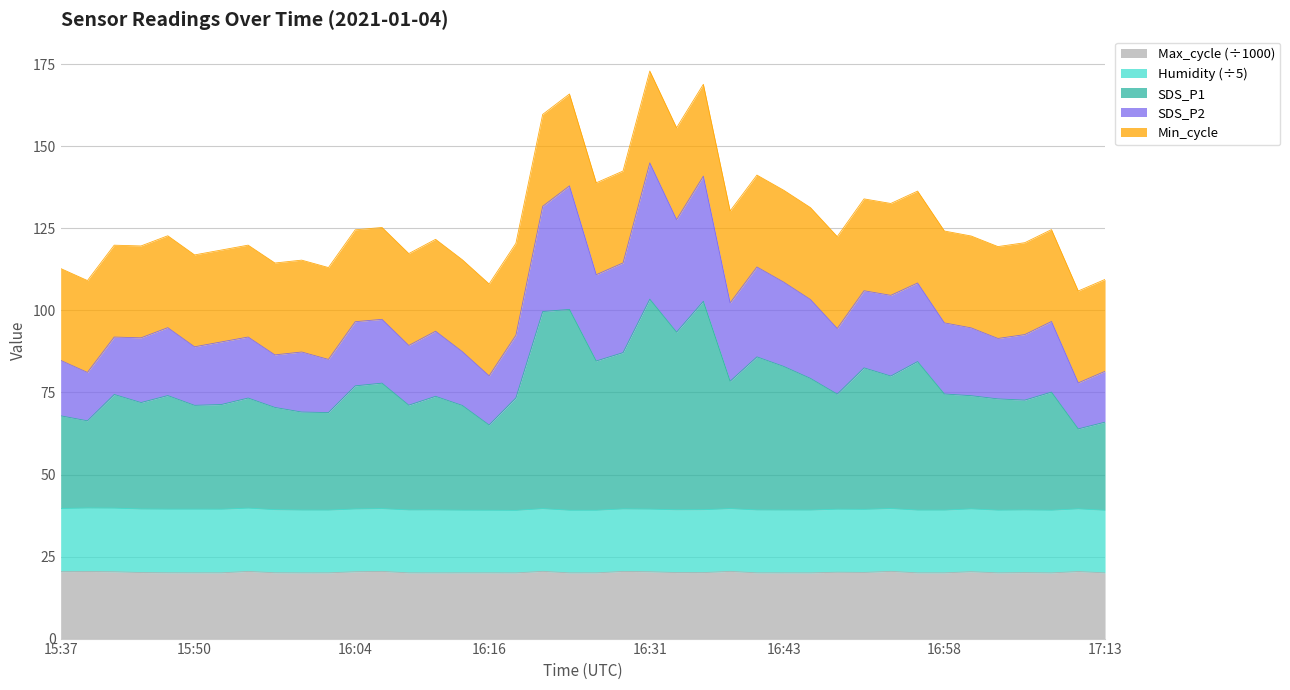

At which category is the sum across all series the highest?

16:31